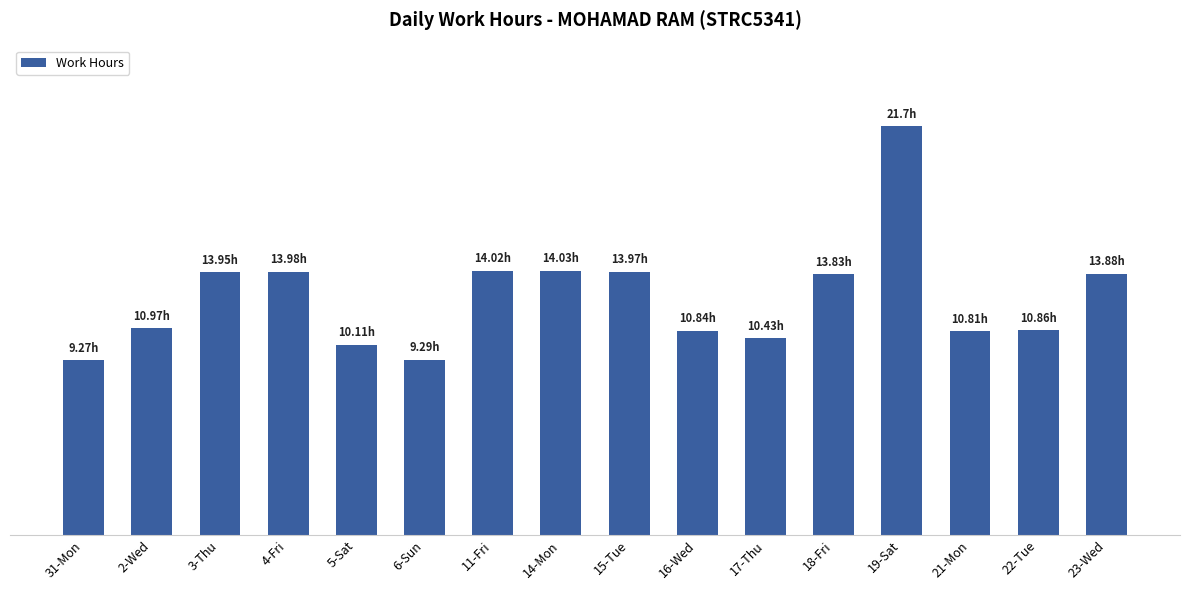

The chart shows a value of 24.4 at 15-Tue. True or false?

False